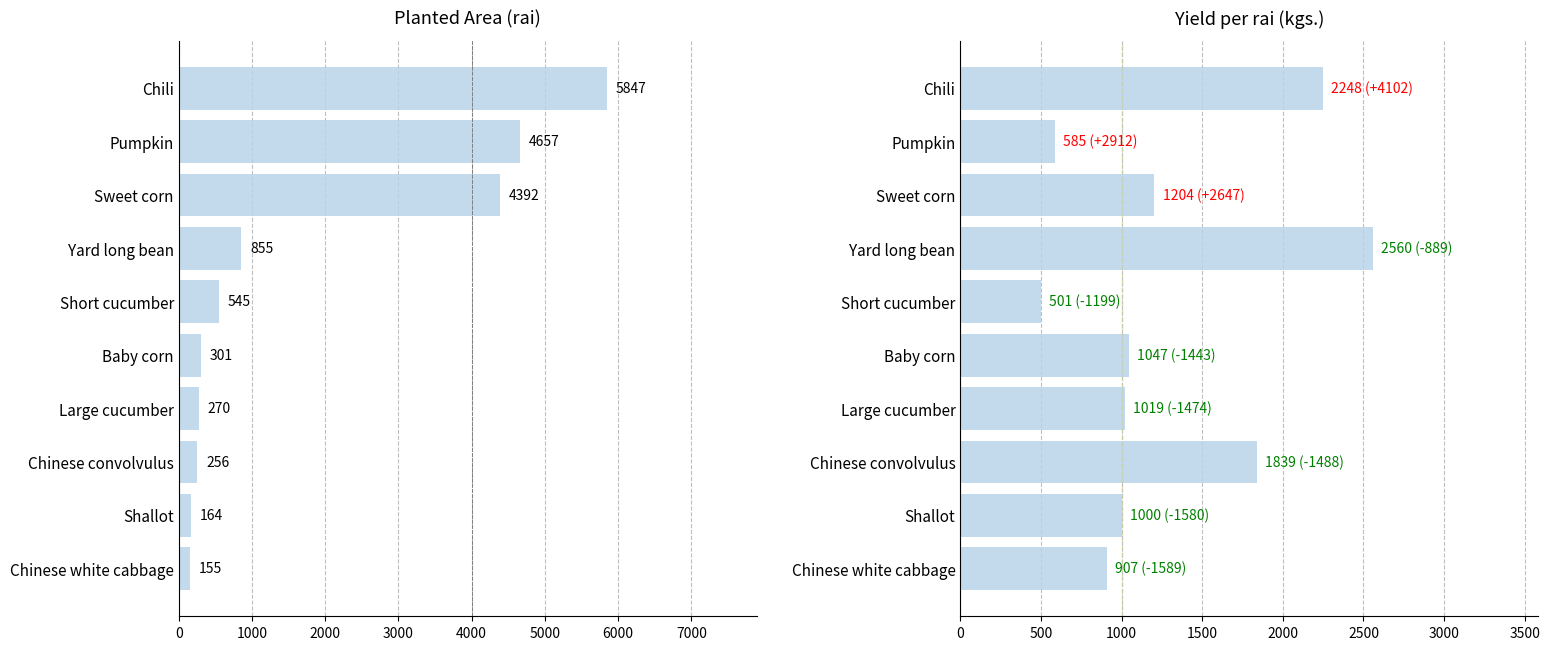

Count the number of categories in the chart.

10